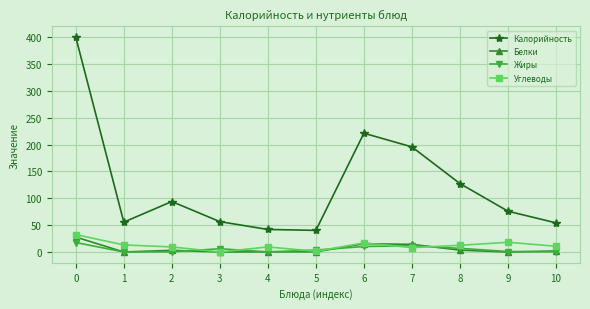

True or false: Жиры and Калорийность intersect in this chart.

False